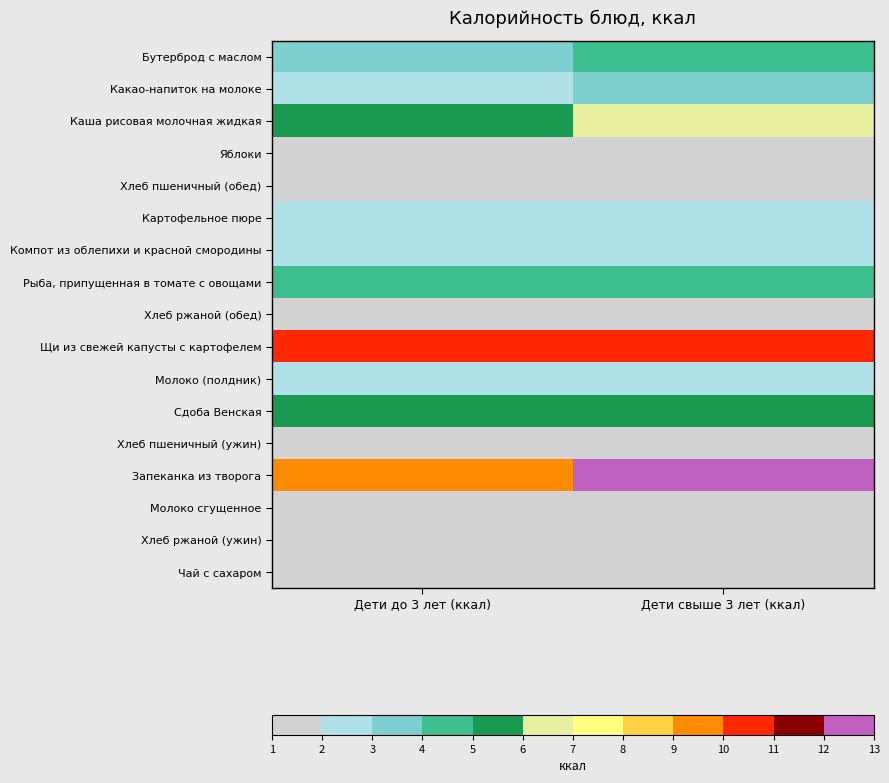

Reading left to right, list all the values displayed in this chart.

Бутерброд с маслом: Дети до 3 лет (ккал)=98.6	Дети свыше 3 лет (ккал)=146.0
Какао-напиток на молоке: Дети до 3 лет (ккал)=86.2	Дети свыше 3 лет (ккал)=115.0
Каша рисовая молочная жидкая: Дети до 3 лет (ккал)=172.1	Дети свыше 3 лет (ккал)=229.4
Яблоки: Дети до 3 лет (ккал)=47.0	Дети свыше 3 лет (ккал)=56.4
Хлеб пшеничный (обед): Дети до 3 лет (ккал)=47.0	Дети свыше 3 лет (ккал)=58.8
Картофельное пюре: Дети до 3 лет (ккал)=92.0	Дети свыше 3 лет (ккал)=92.0
Компот из облепихи и красной смородины: Дети до 3 лет (ккал)=72.9	Дети свыше 3 лет (ккал)=72.9
Рыба, припущенная в томате с овощами: Дети до 3 лет (ккал)=143.0	Дети свыше 3 лет (ккал)=143.0
Хлеб ржаной (обед): Дети до 3 лет (ккал)=34.8	Дети свыше 3 лет (ккал)=43.5
Щи из свежей капусты с картофелем: Дети до 3 лет (ккал)=332.0	Дети свыше 3 лет (ккал)=332.0
Молоко (полдник): Дети до 3 лет (ккал)=79.5	Дети свыше 3 лет (ккал)=95.4
Сдоба Венская: Дети до 3 лет (ккал)=172.0	Дети свыше 3 лет (ккал)=172.0
Хлеб пшеничный (ужин): Дети до 3 лет (ккал)=47.0	Дети свыше 3 лет (ккал)=58.8
Запеканка из творога: Дети до 3 лет (ккал)=326.9	Дети свыше 3 лет (ккал)=425.0
Молоко сгущенное: Дети до 3 лет (ккал)=32.8	Дети свыше 3 лет (ккал)=59.0
Хлеб ржаной (ужин): Дети до 3 лет (ккал)=34.8	Дети свыше 3 лет (ккал)=43.5
Чай с сахаром: Дети до 3 лет (ккал)=33.8	Дети свыше 3 лет (ккал)=45.0